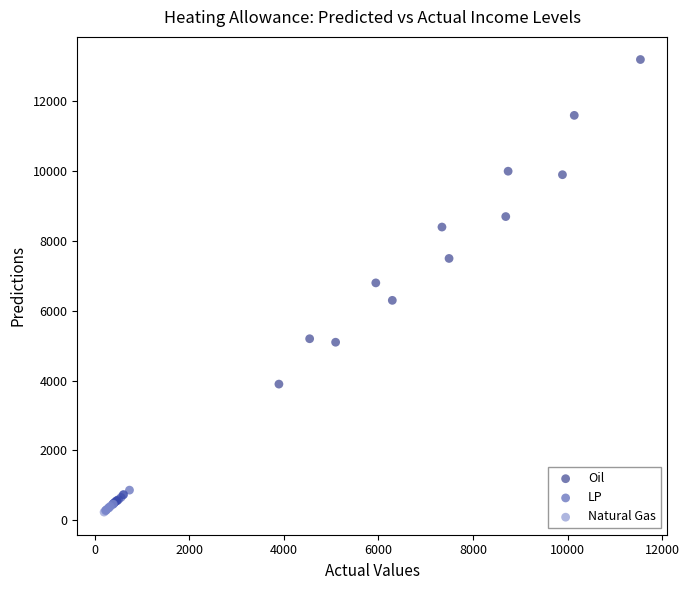

Which series has the largest Y range (max minus min)?

Oil